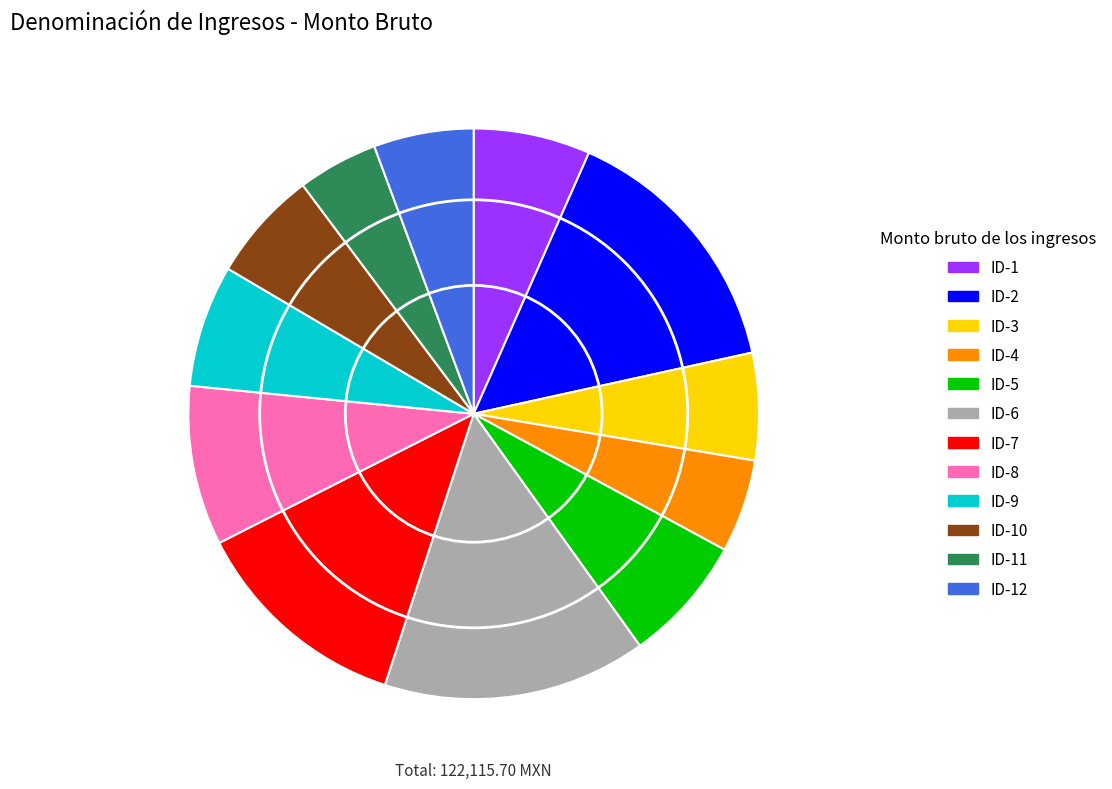

Is there a majority slice in this chart?

No